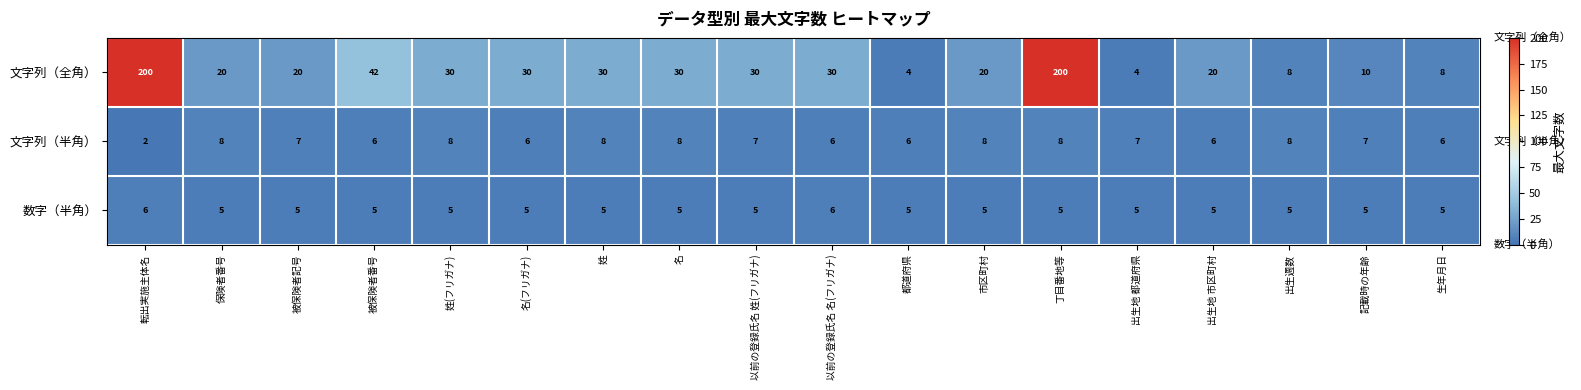

At which label does 文字列（全角） first exceed 30?

転出実施主体名